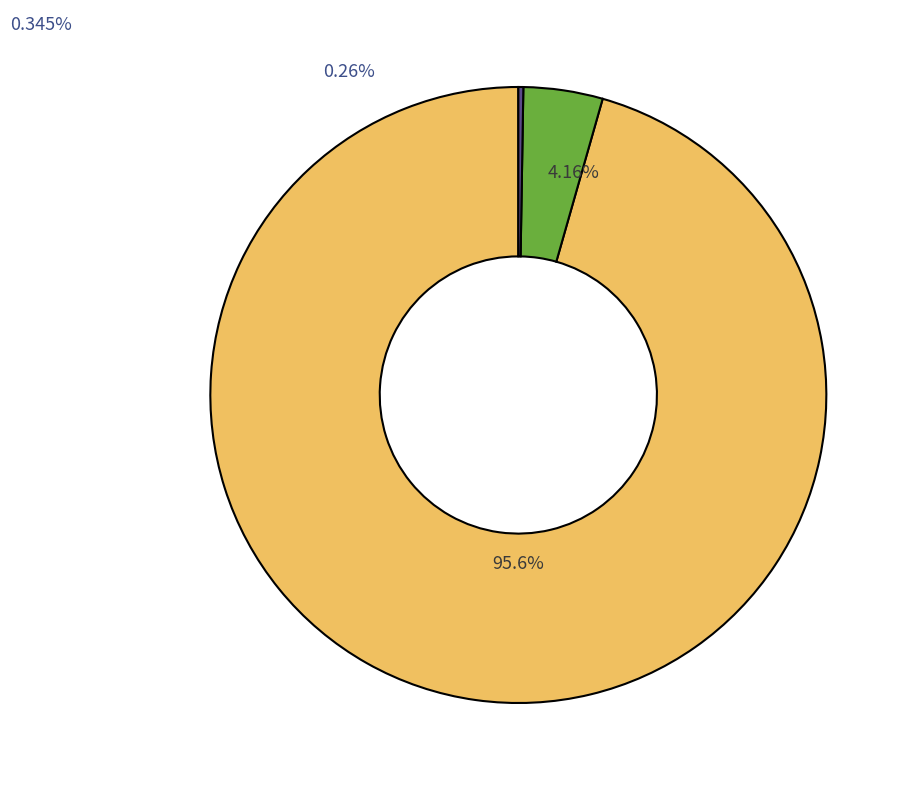

Do 2022-06 and 2022-12 together represent more than half of the pie?

No